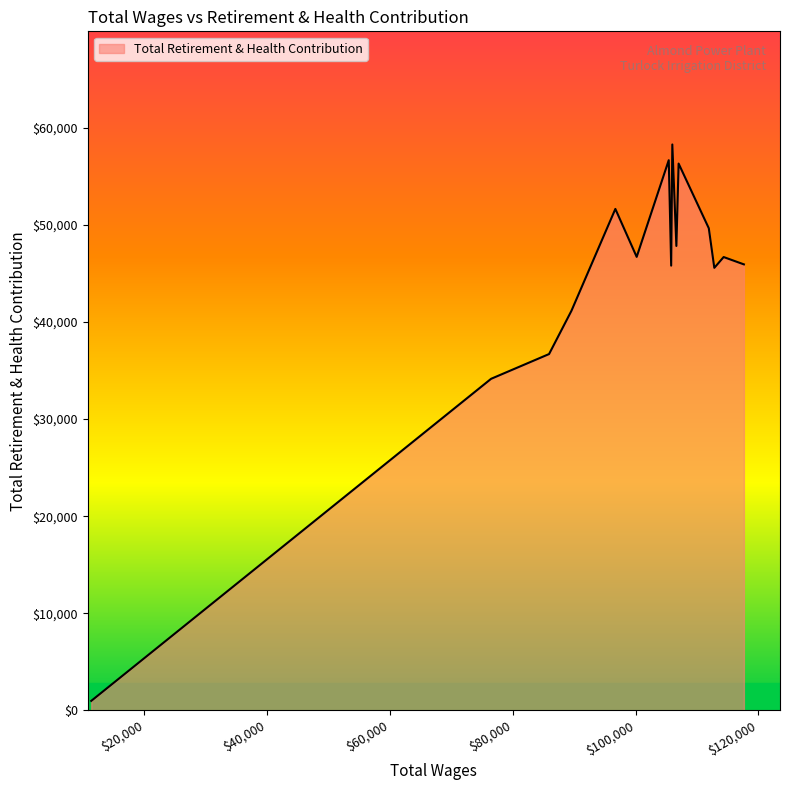

What is the maximum value shown in the chart?

58308